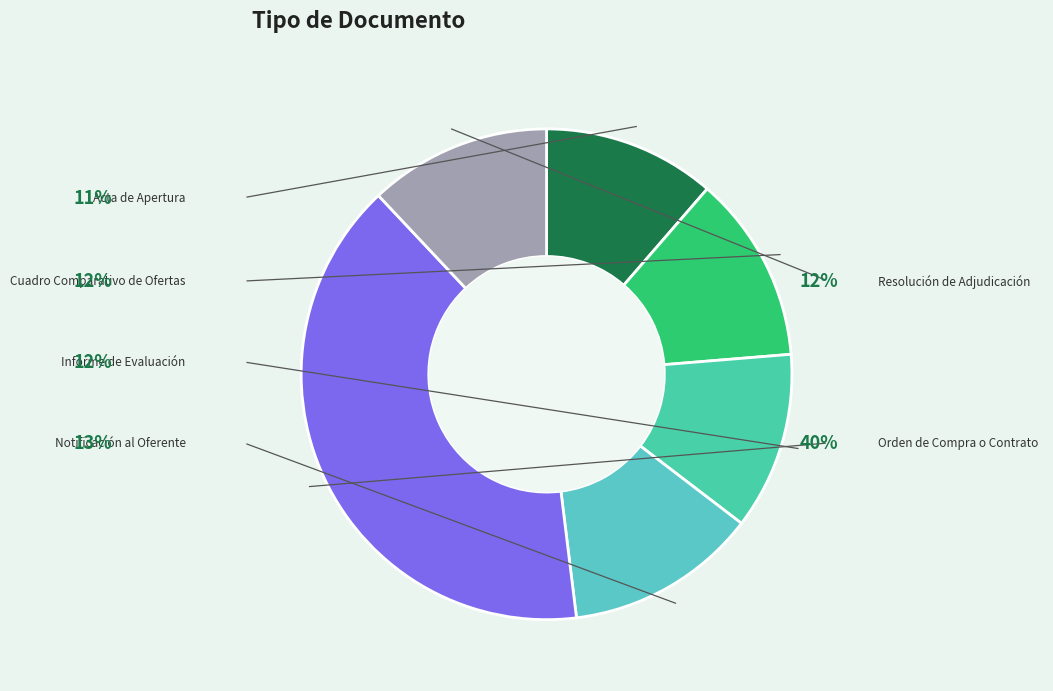

Which has a higher value, Acta de Apertura or Orden de Compra o Contrato?

Orden de Compra o Contrato